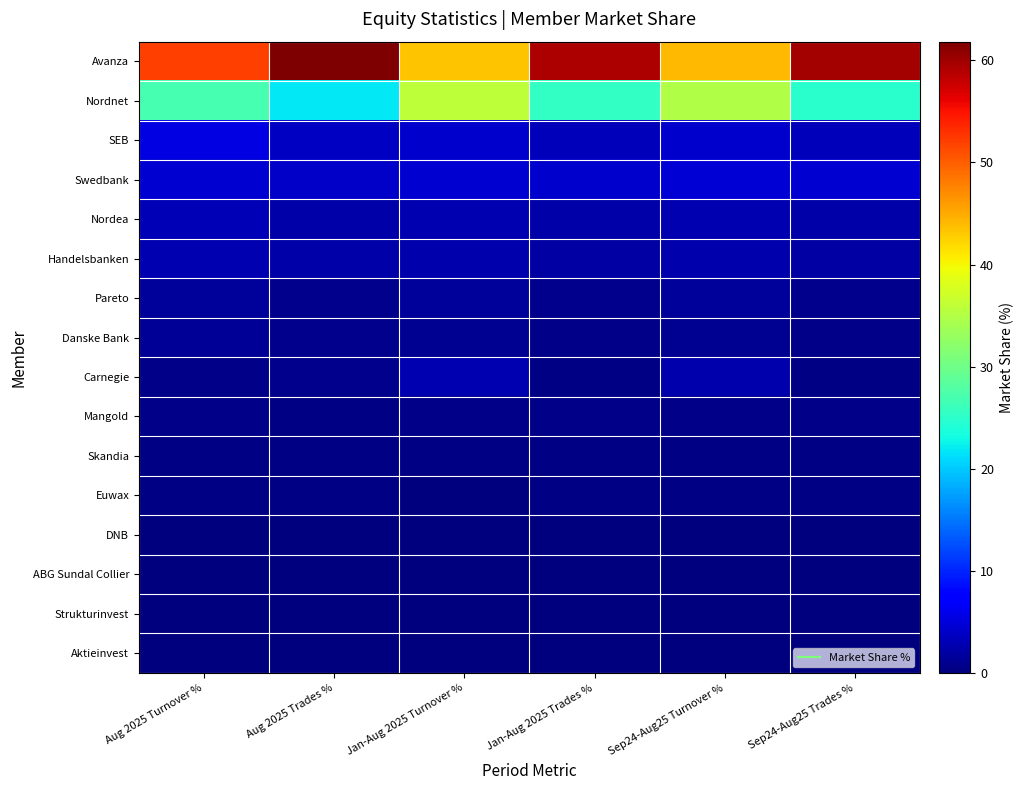

What is the total value across all series at Jan-Aug 2025 Turnover %?

100.0